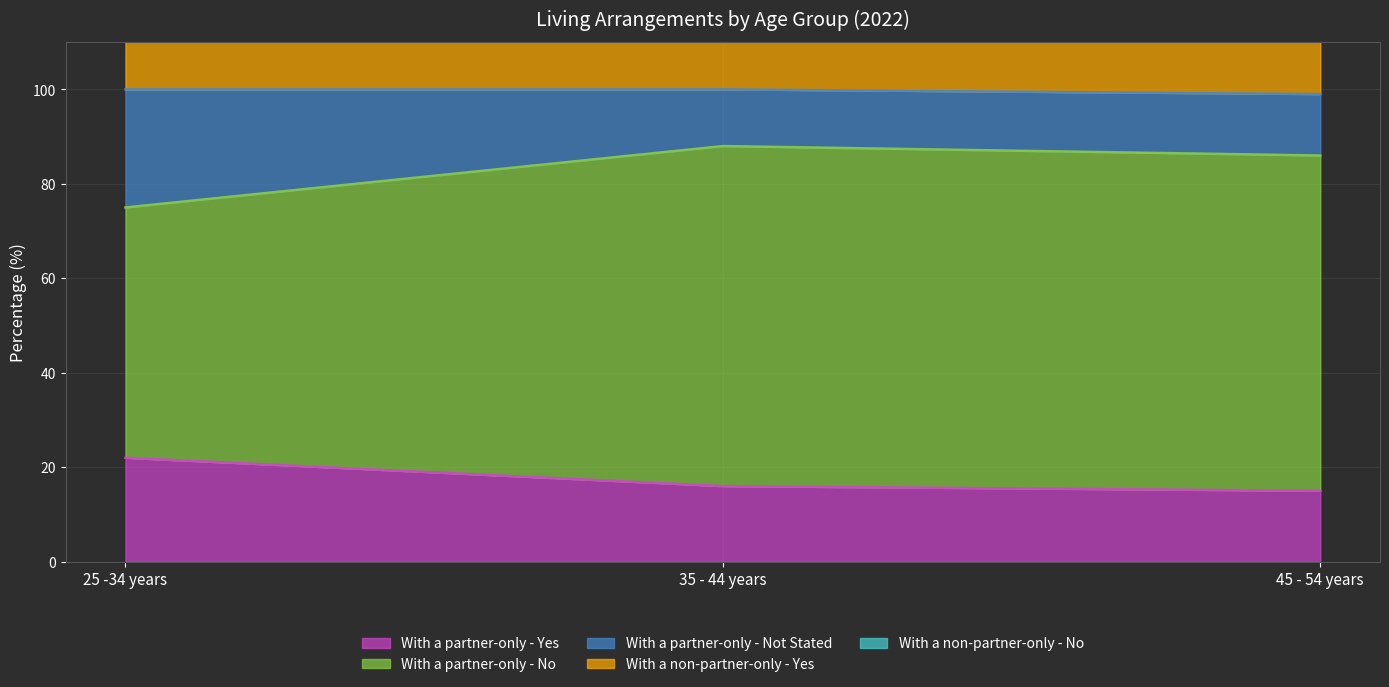

Which series has the widest spread of values?

With a non-partner-only - Yes